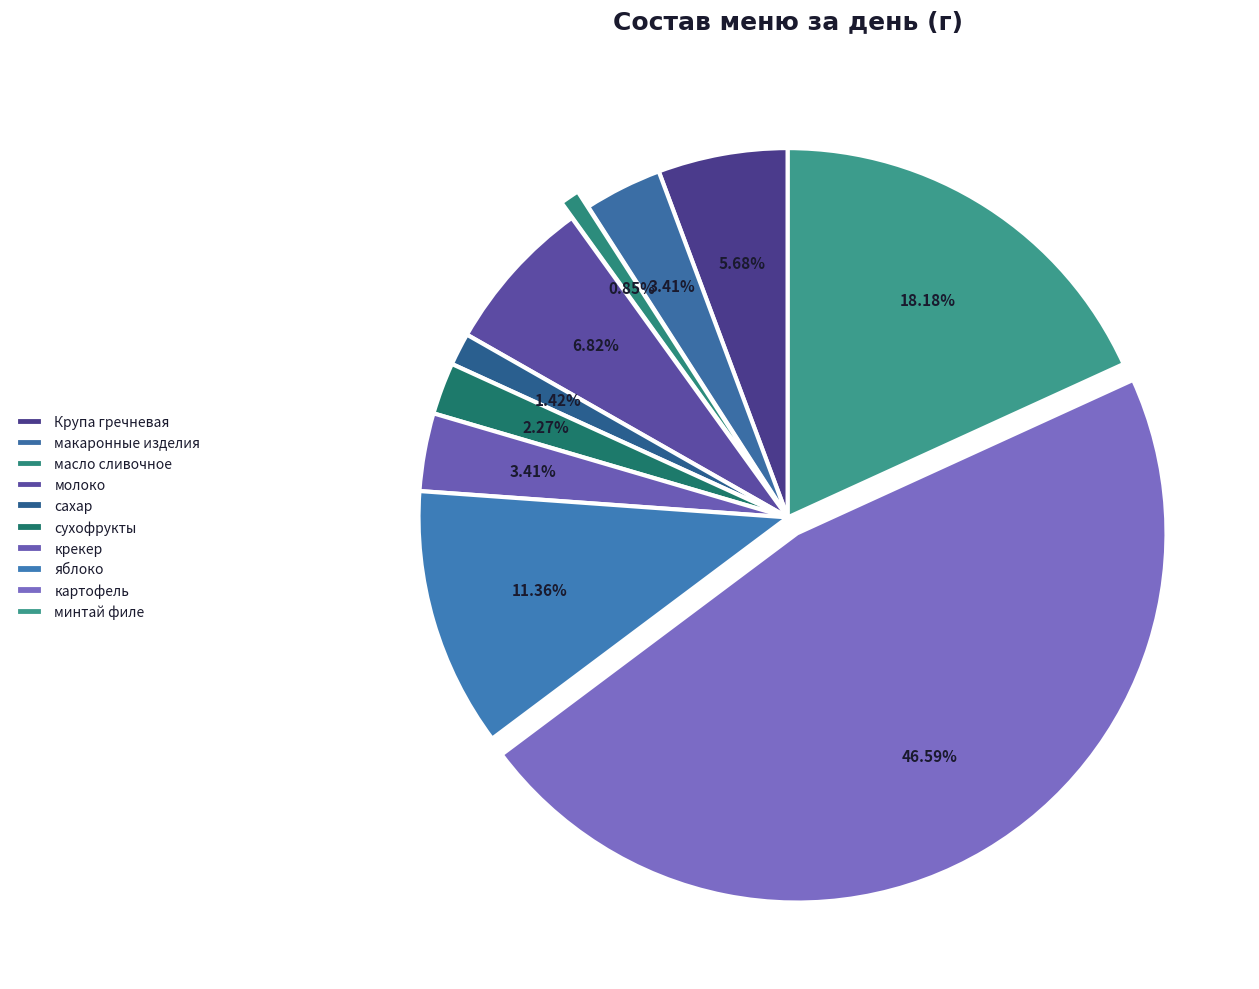

Rank the categories by value from lowest to highest.

масло сливочное, сахар, сухофрукты, макаронные изделия, крекер, Крупа гречневая, молоко, яблоко, минтай филе, картофель